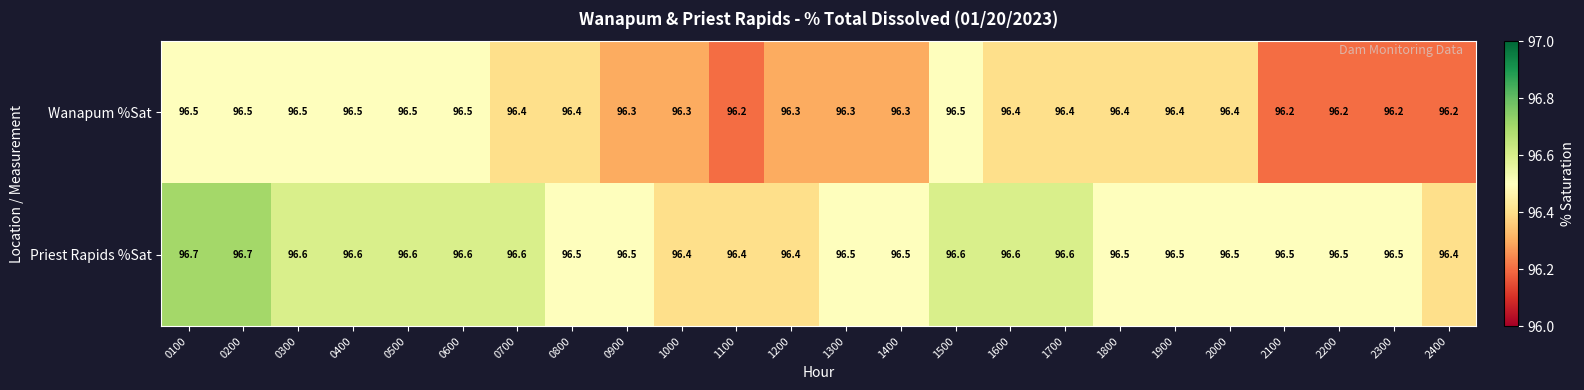

What is the lowest value of the Wanapum %Sat series?

96.2